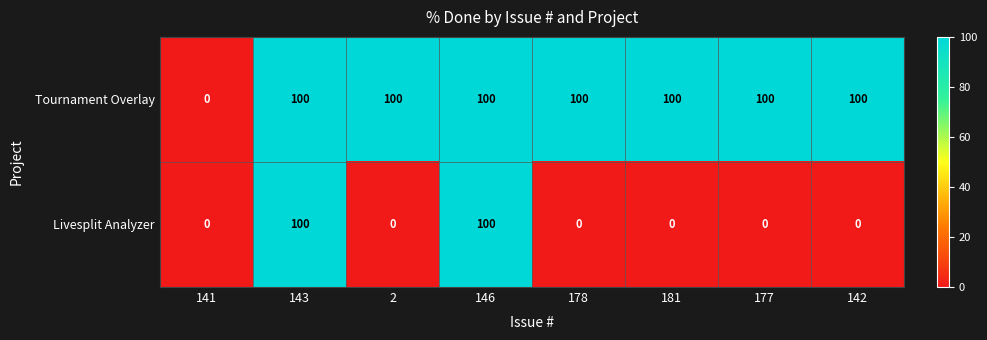

What is the sum of all Livesplit Analyzer values?

200